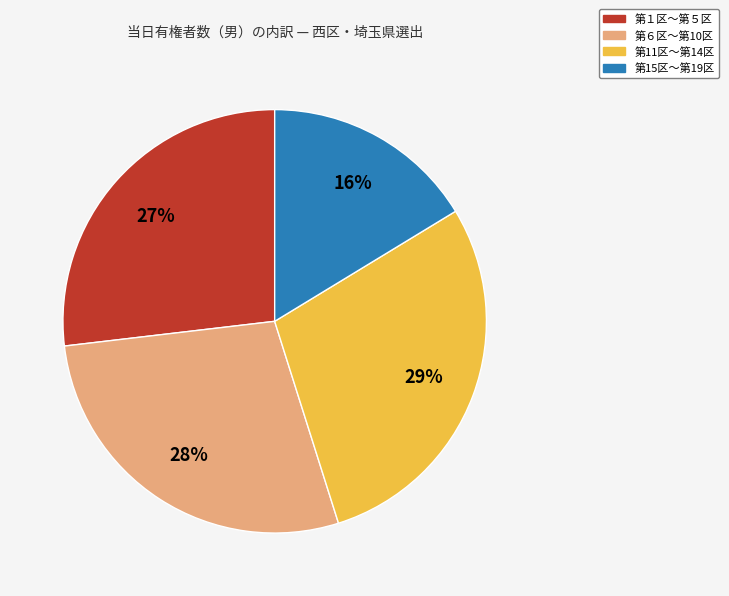

To the nearest percent, what is the difference between the largest and smallest slice percentages?

13%